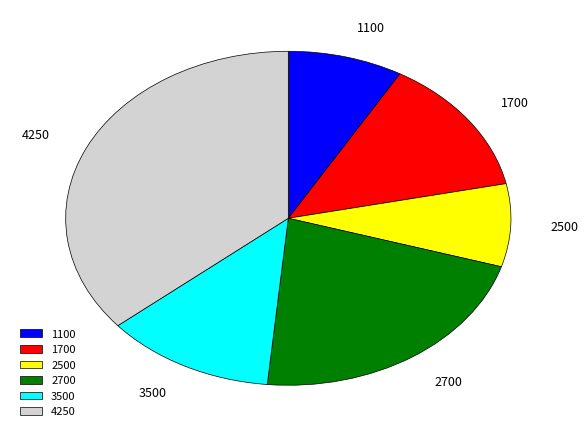

Which category has the biggest portion of the pie?

4250